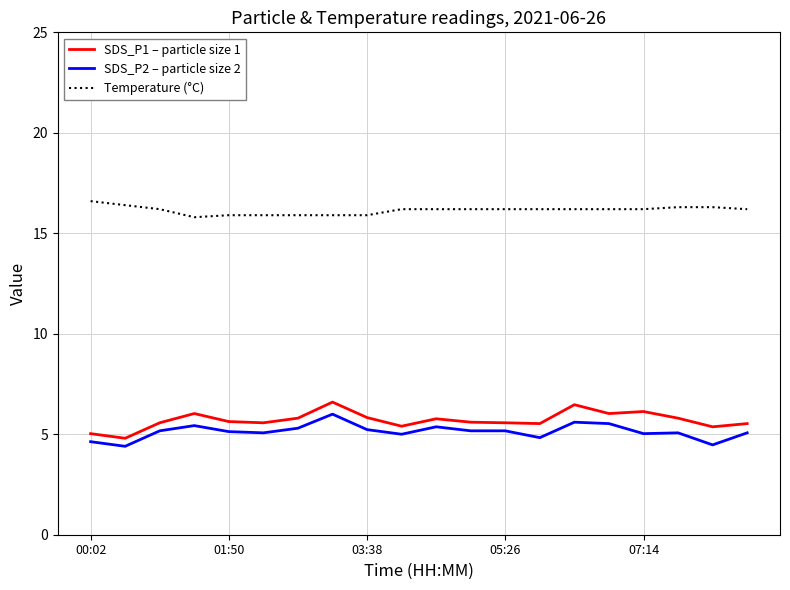

How many categories are shown in the chart?

20